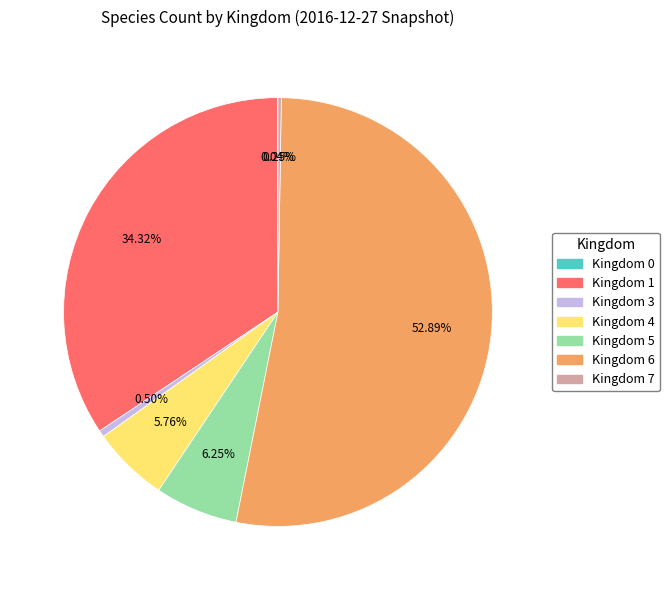

What is the ratio of the value at Kingdom 6 to the value at Kingdom 3?

106.1